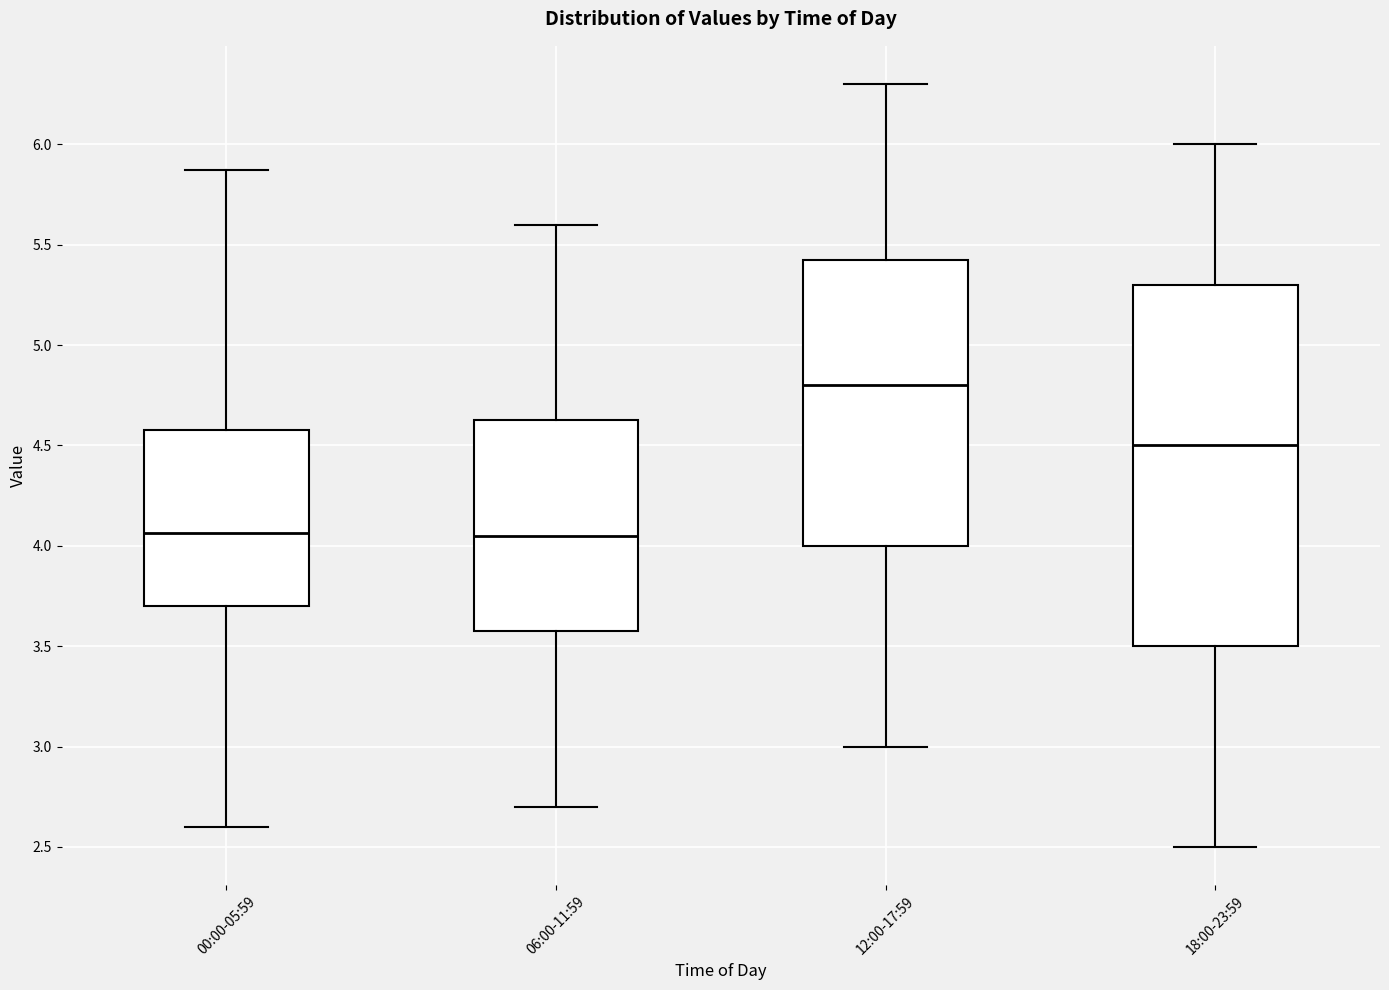

Where does the median line of the box for 00:00-05:59 sit on the y-axis? The values are not printed on the chart, so give them approximately, as read against the axis.

4.05